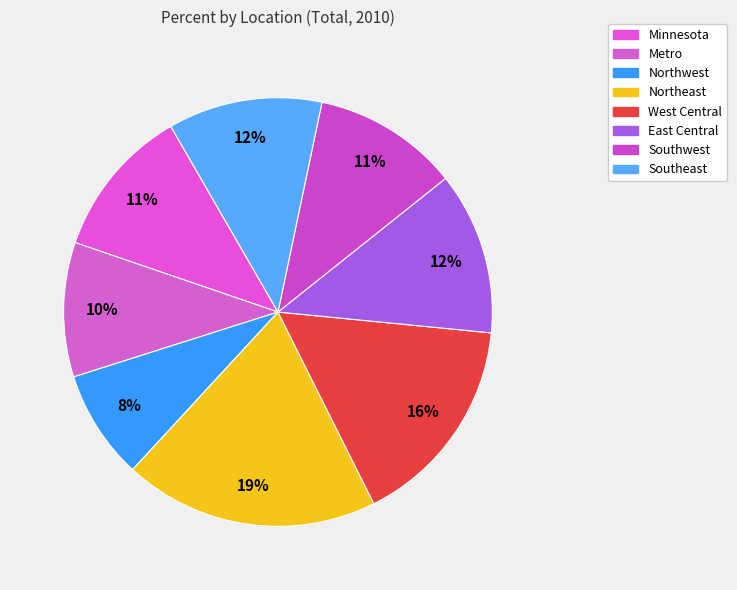

What percentage is the East Central slice, to the nearest percent?

12%